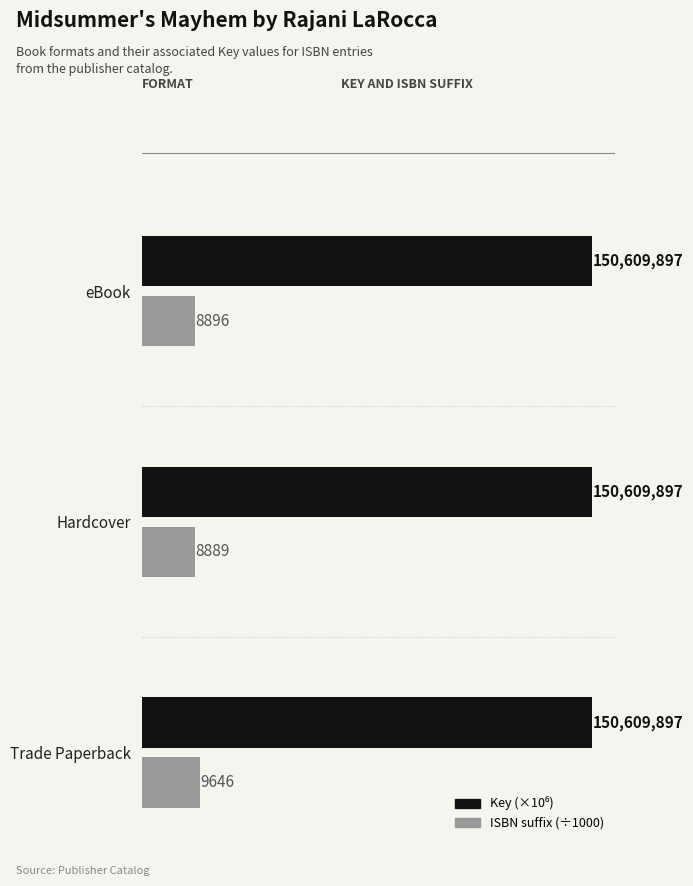

List the labels in order of Key (×10⁶) value, largest first.

0, 10, 20